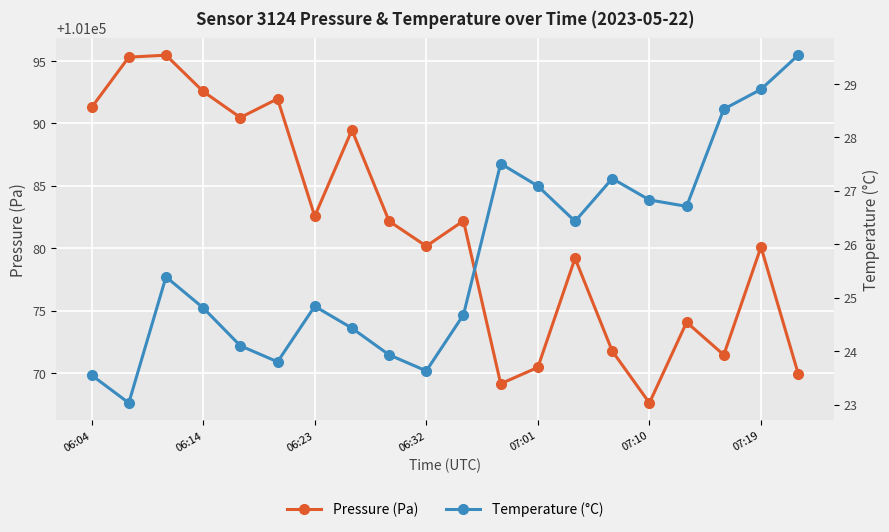

In pressure, how many points are lower than both neighbors (excluding endpoints)?

6